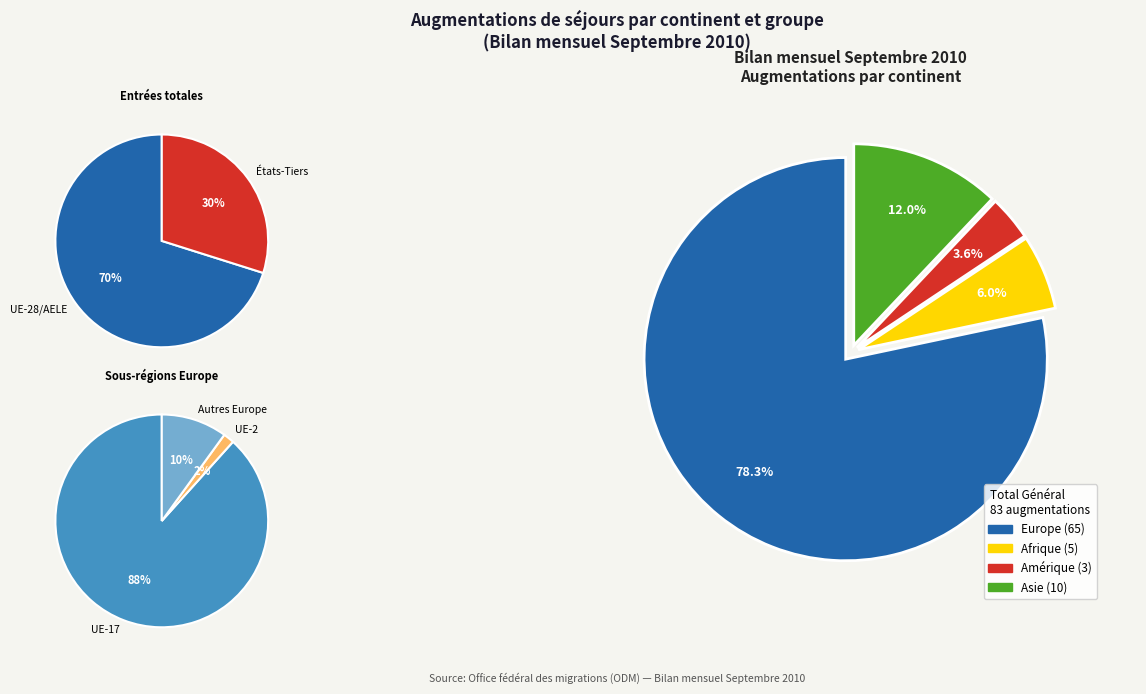

Which slice is the largest?

Europe